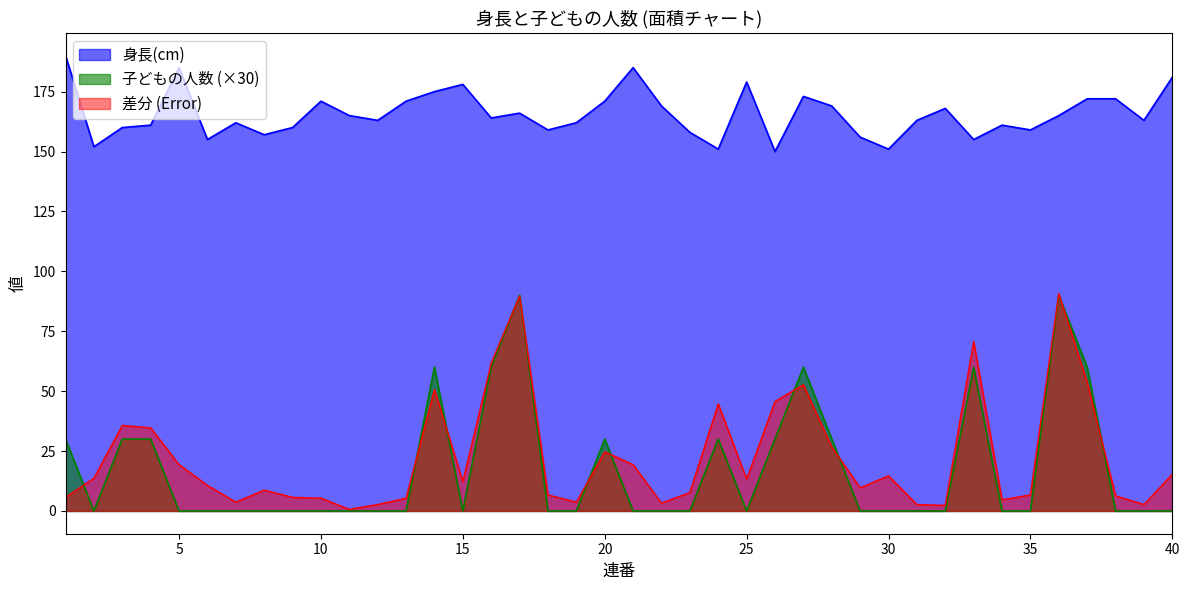

True or false: 身長(cm) and 子どもの人数 cross at least once.

False